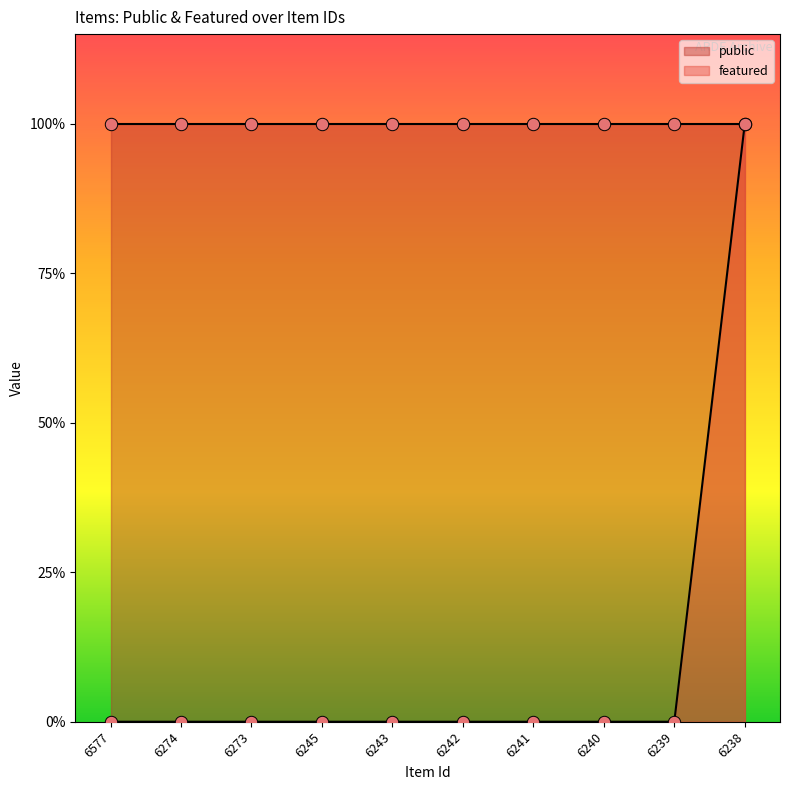

Between 6240 and 6243, which is larger?

6240